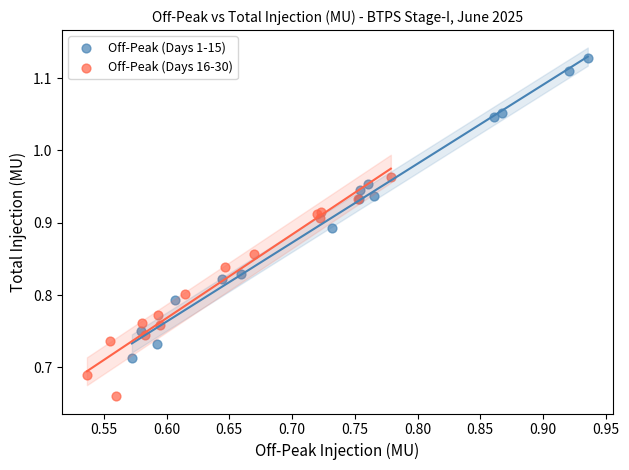

Which series reaches the maximum Y coordinate?

Off-Peak (Days 1-15)